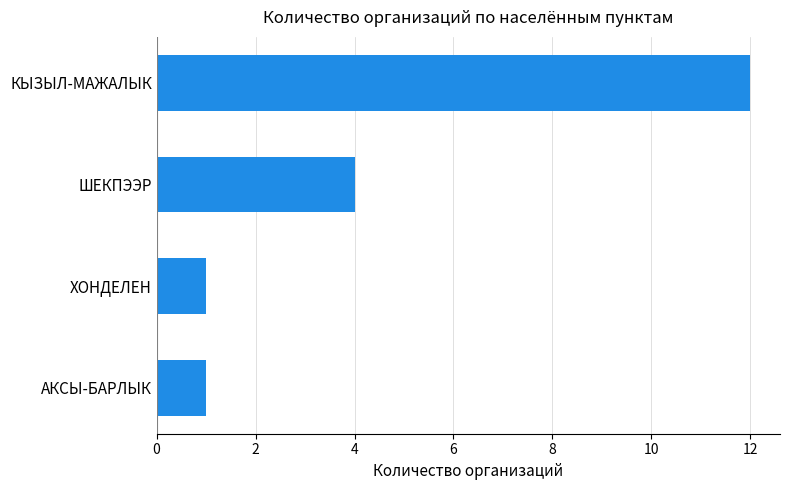

At which label is the value closest to 6?

ШЕКПЭЭР